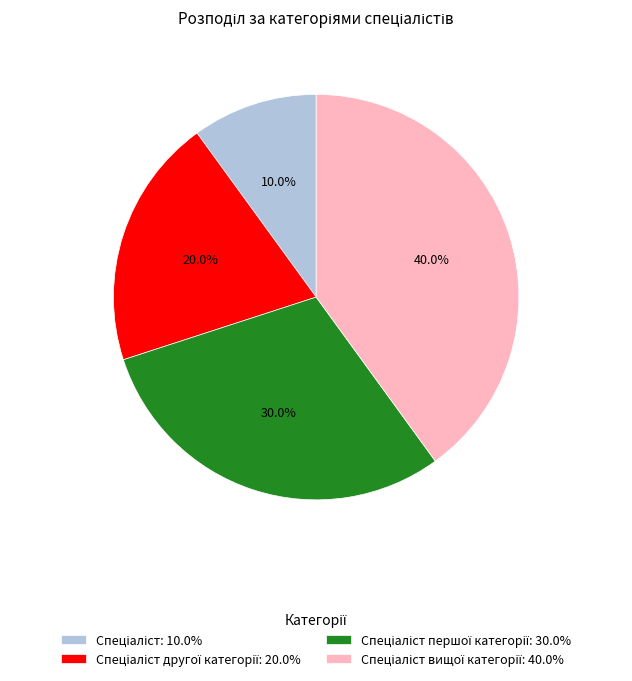

Is there any slice that represents more than half of the pie?

No